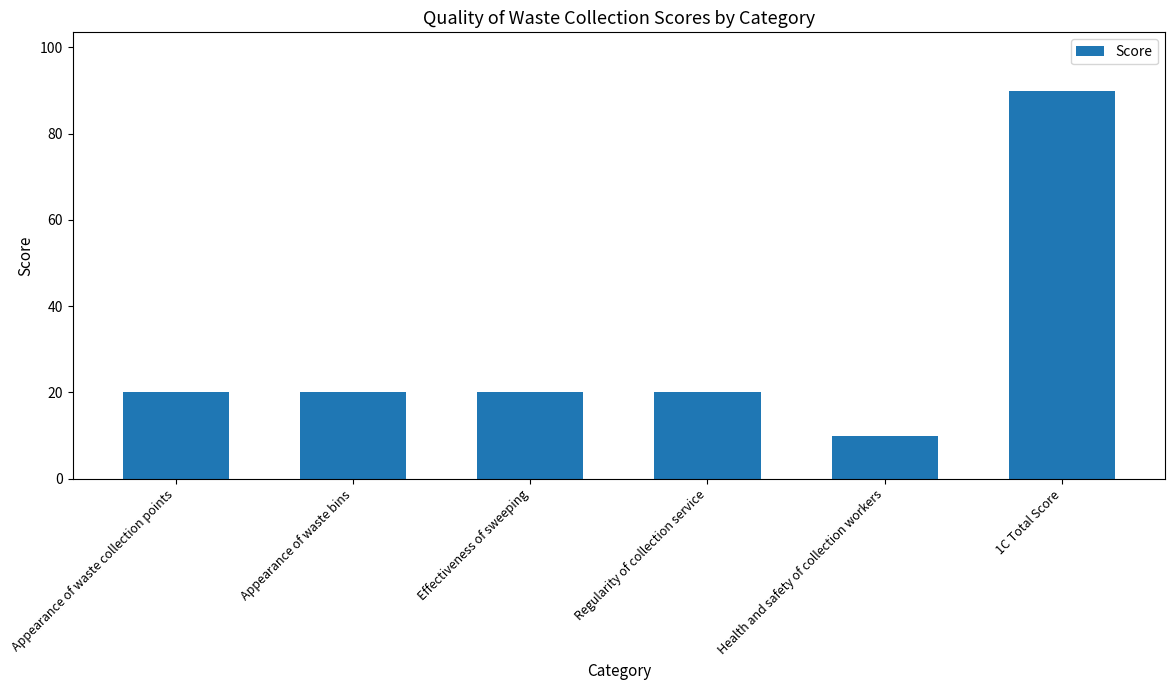

Which has a higher value, Regularity of collection service or 1C Total Score?

1C Total Score